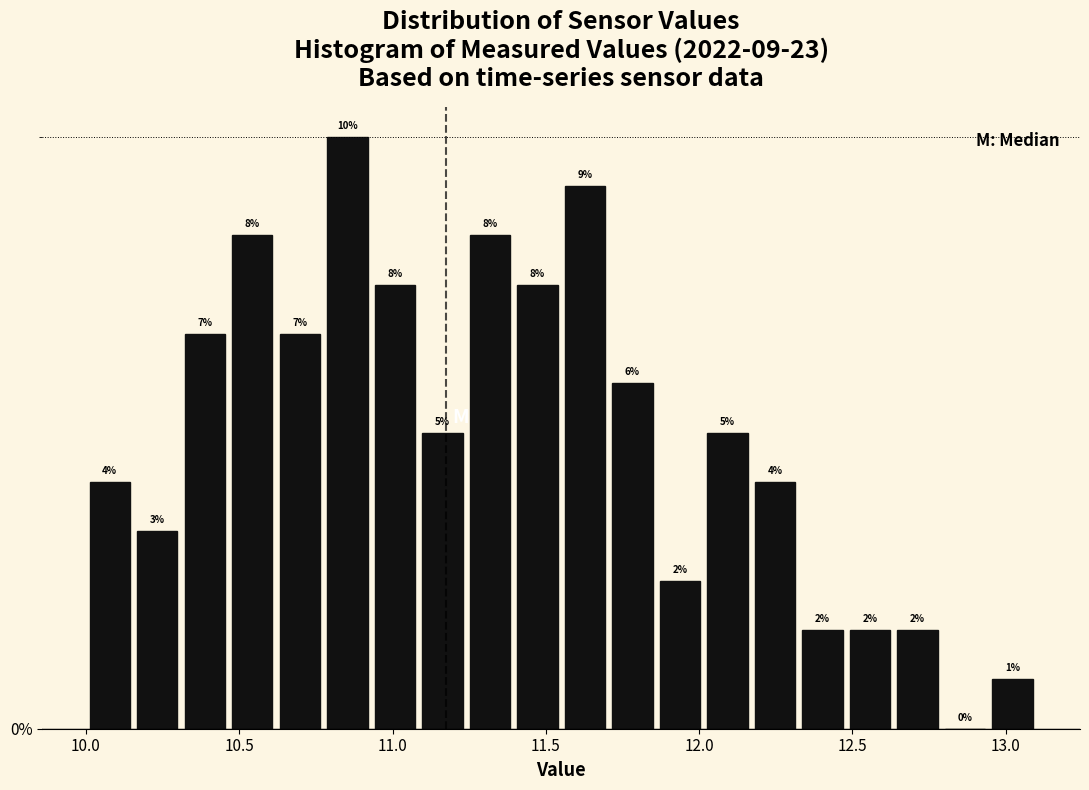

Around what value on the x-axis is the tallest bar? Give the approximate position of its centre, as read against the axis.

10.85